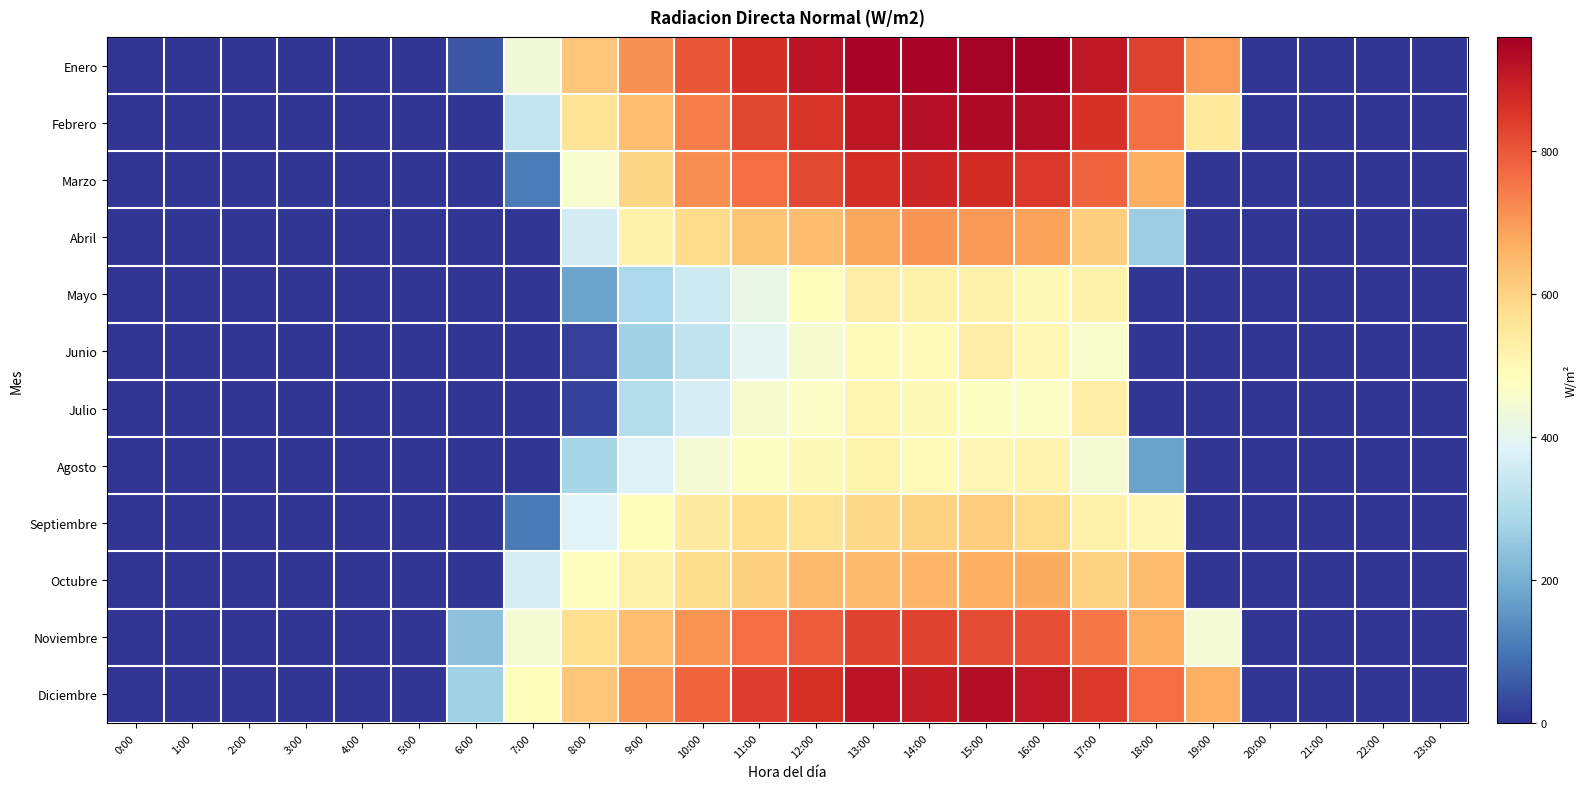

At 22:00, list the series in order from smallest to largest.

Enero, Febrero, Marzo, Abril, Mayo, Junio, Julio, Agosto, Septiembre, Octubre, Noviembre, Diciembre